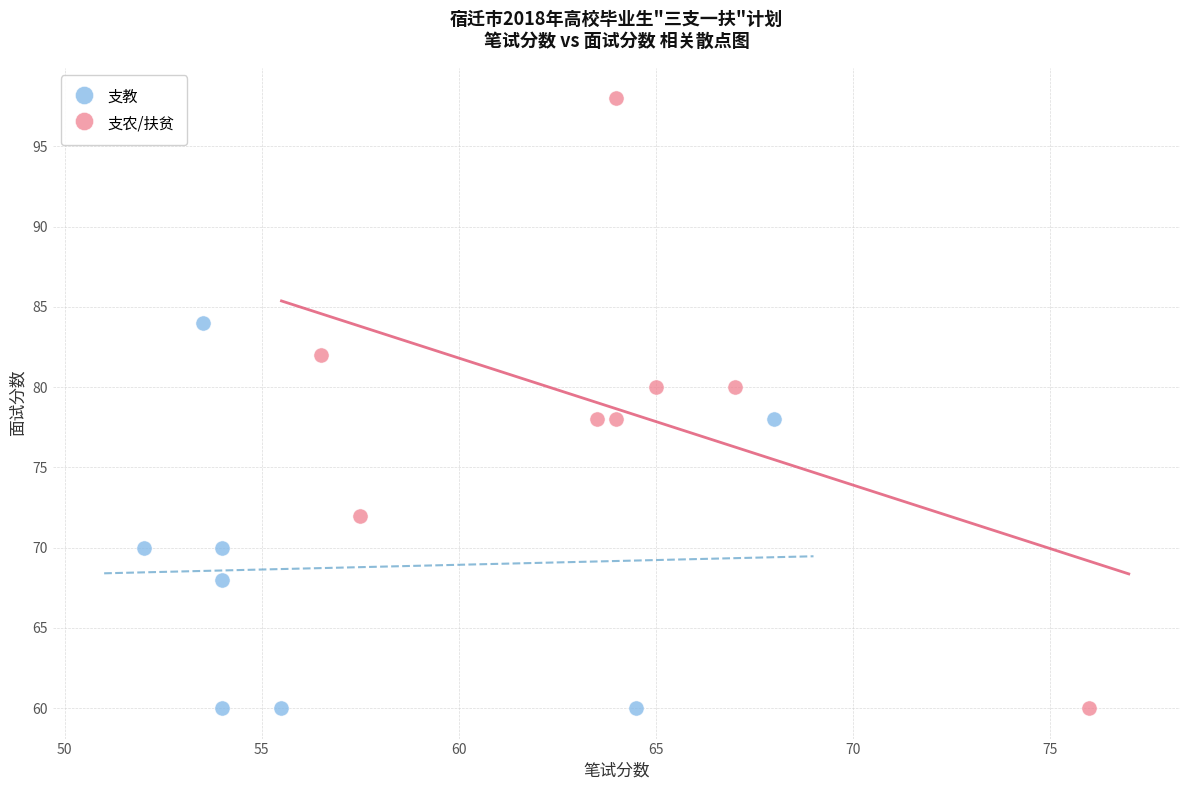

Which series has the widest spread of Y values?

支农/扶贫